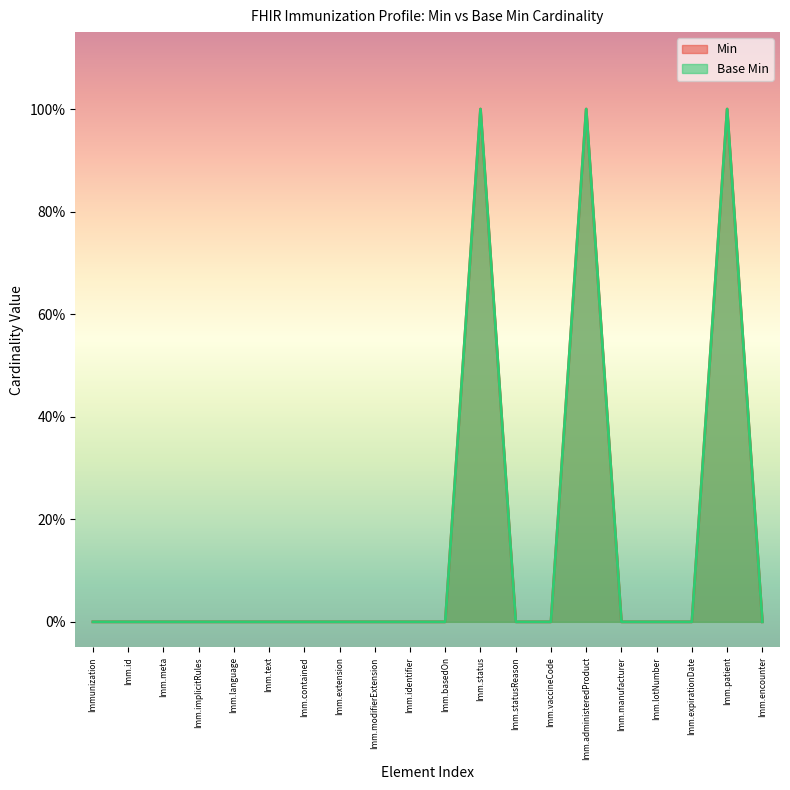

What is the difference between the Base Min values at Imm.patient and Imm.id?

1